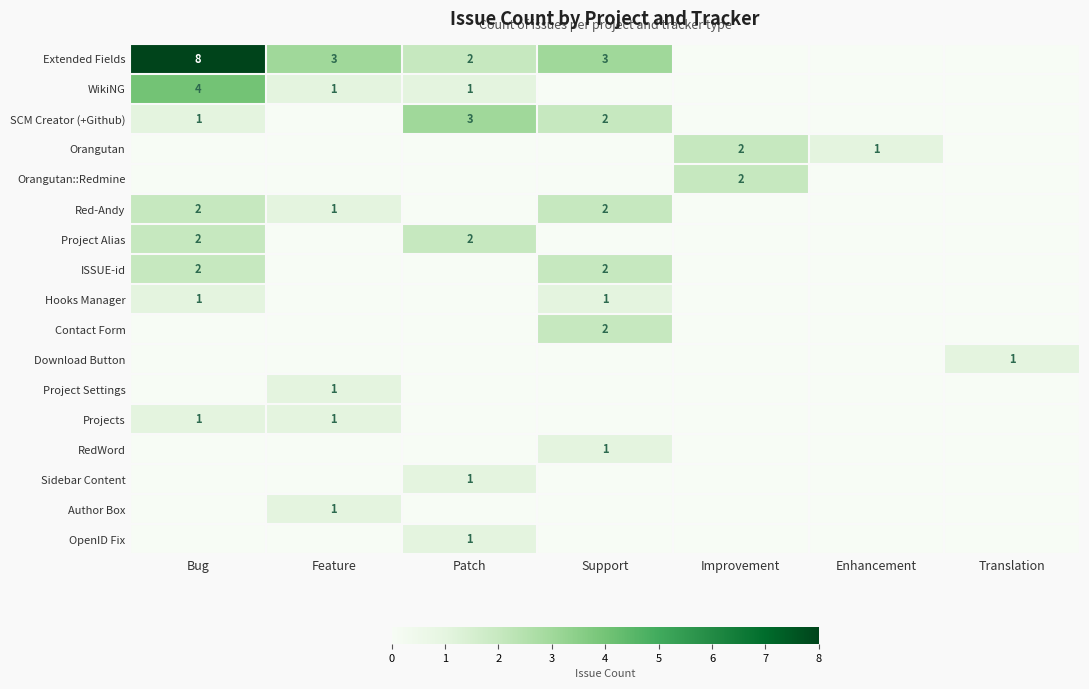

At which label is ISSUE-id closest to 1?

Bug